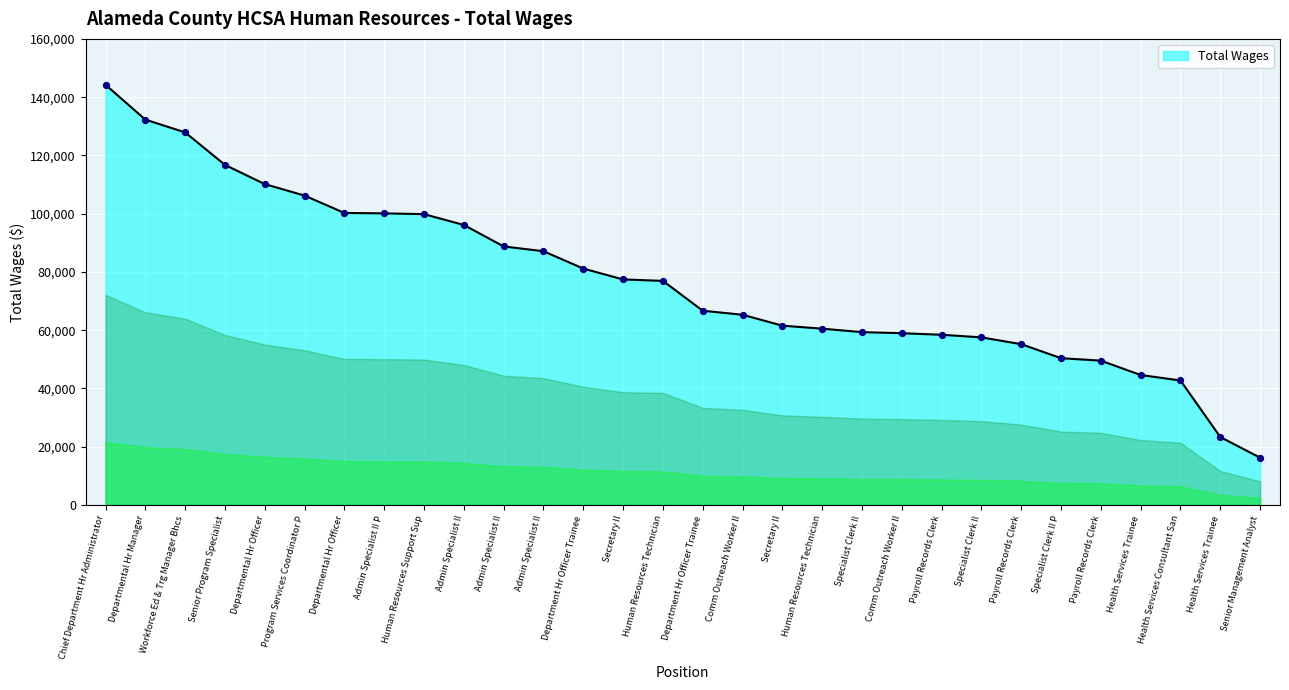

What is the change in value from Specialist Clerk II to Specialist Clerk II P?

-8952